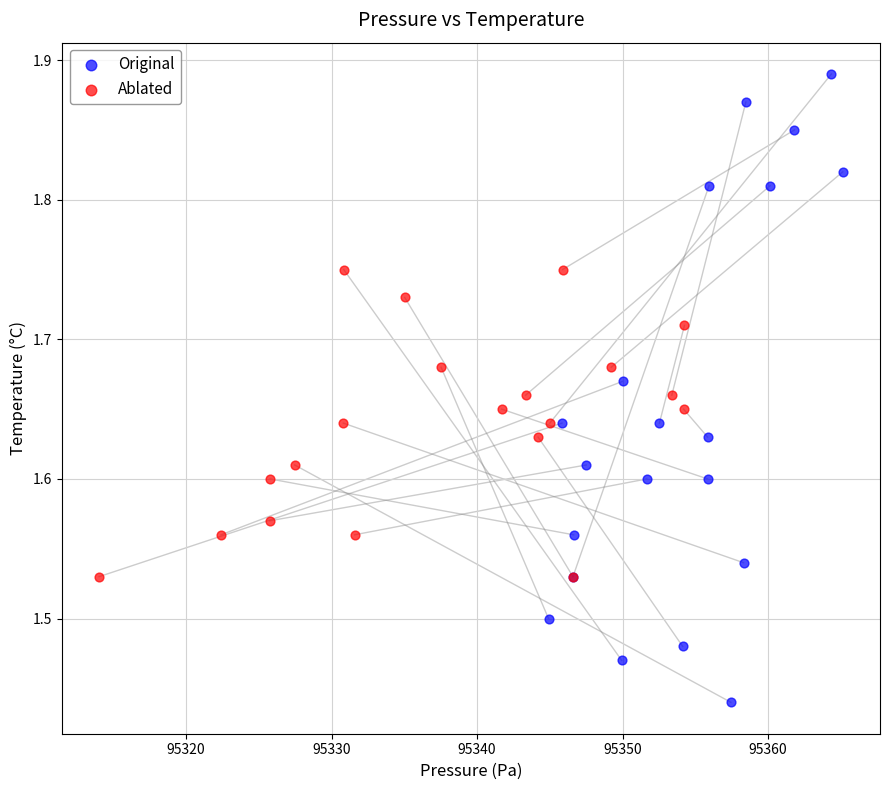

Which series has the largest Y range (max minus min)?

Original